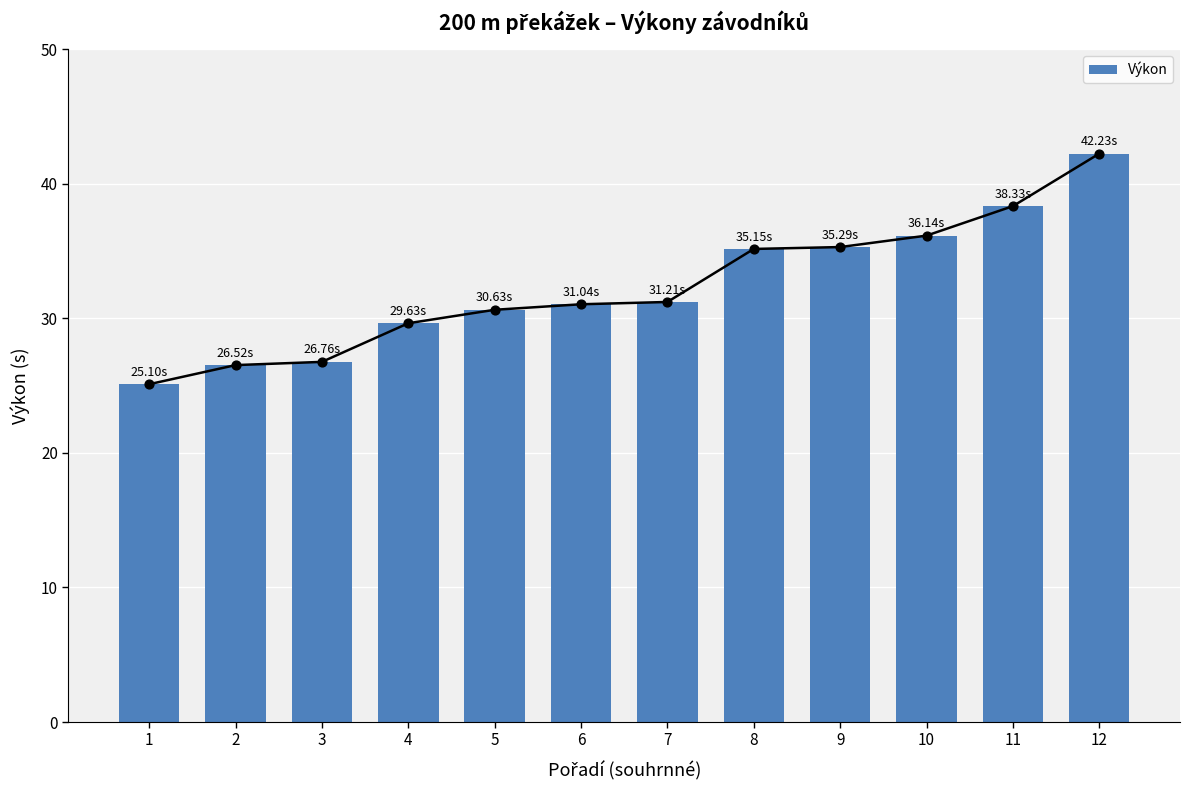

What is the ratio of the value at 4 to the value at 5?

1.0